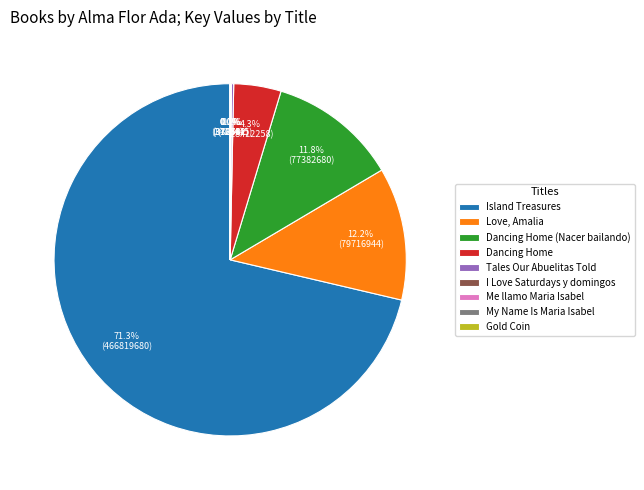

What percentage is NOT represented by Dancing Home (Nacer bailando)?

88.2%